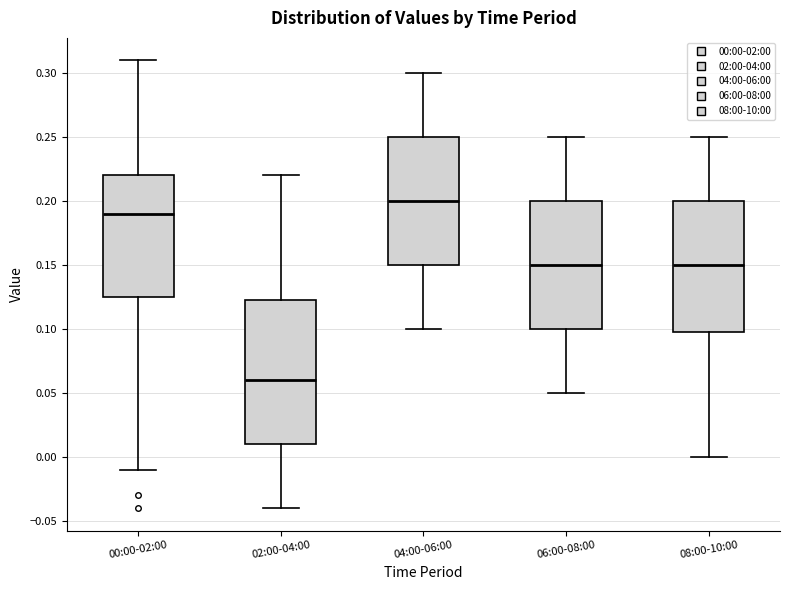

Where does the upper whisker of the box for 08:00-10:00 end on the y-axis? The values are not printed on the chart, so give them approximately, as read against the axis.

0.250